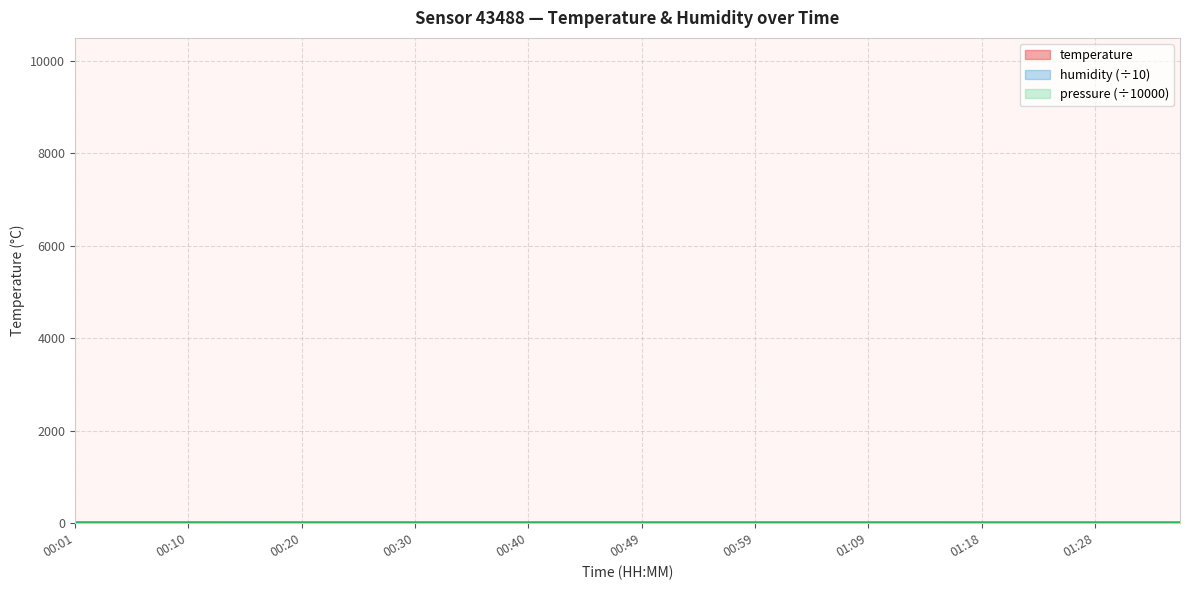

Is the value of humidity at 00:10 greater than the value of temperature at 01:33?

No